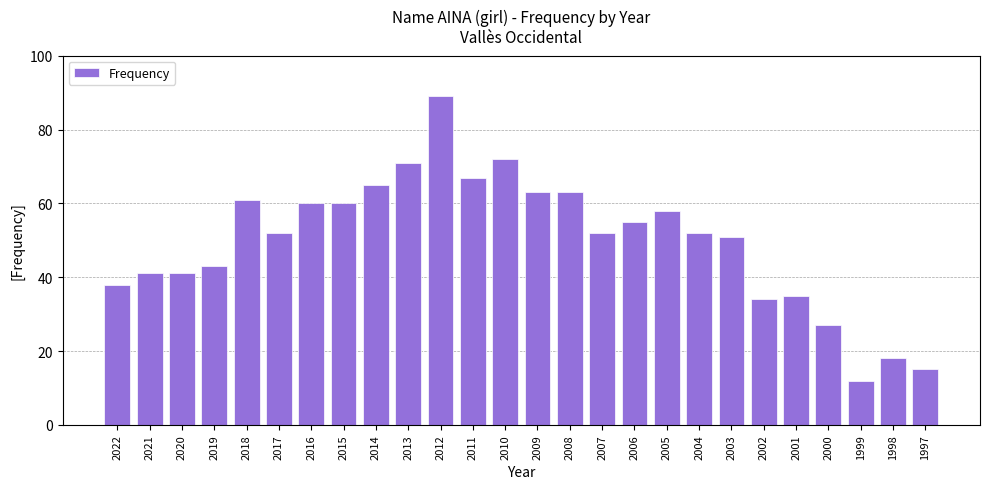

Reading left to right, list all the values displayed in this chart.

2022=38	2021=41	2020=41	2019=43	2018=61	2017=52	2016=60	2015=60	2014=65	2013=71	2012=89	2011=67	2010=72	2009=63	2008=63	2007=52	2006=55	2005=58	2004=52	2003=51	2002=34	2001=35	2000=27	1999=12	1998=18	1997=15